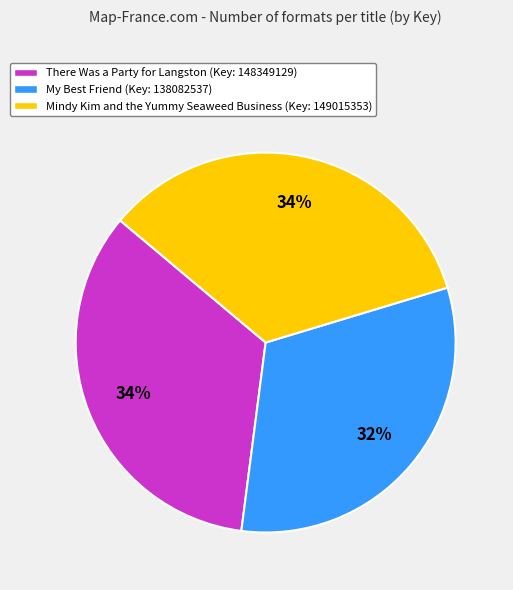

What is the ratio of the value at There Was a Party for Langston (Key: 148349129) to the value at Mindy Kim and the Yummy Seaweed Business (Key: 149015353)?

1.0